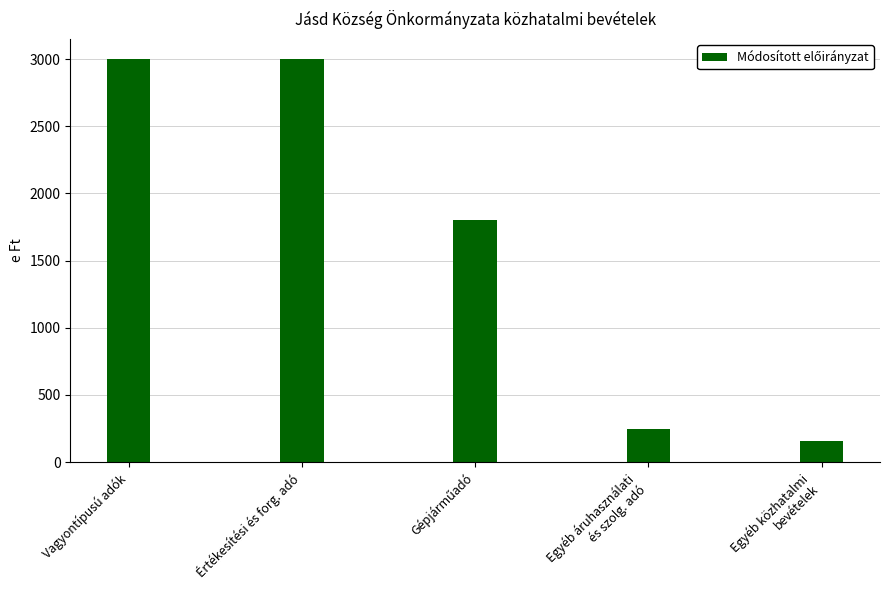

What is the difference between the second highest and minimum values?

2842